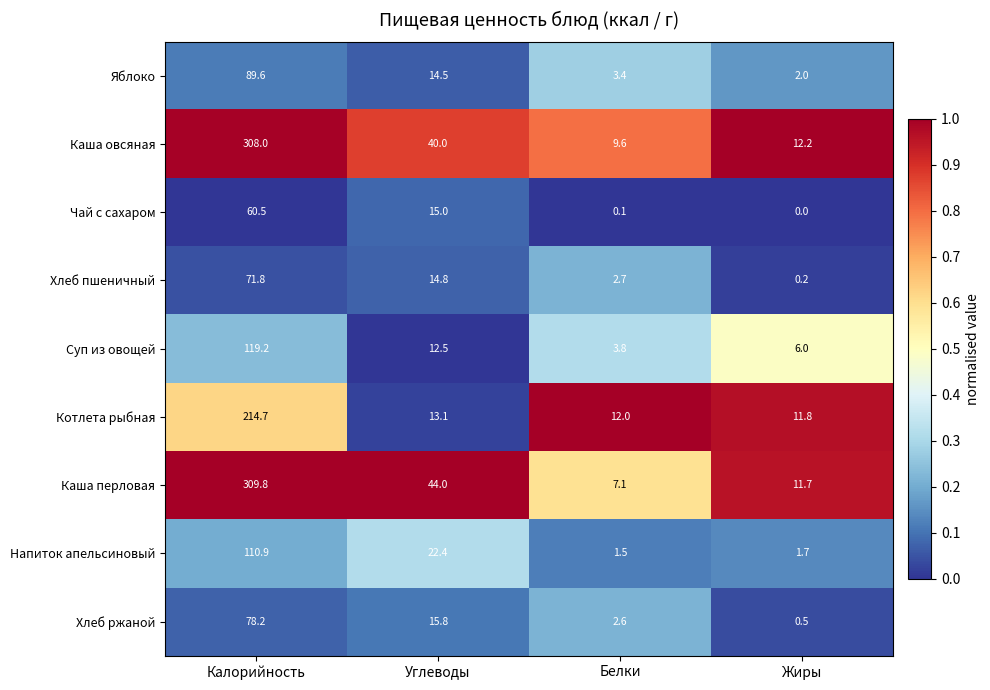

List the labels in order of Каша перловая value, largest first.

Калорийность, Углеводы, Жиры, Белки